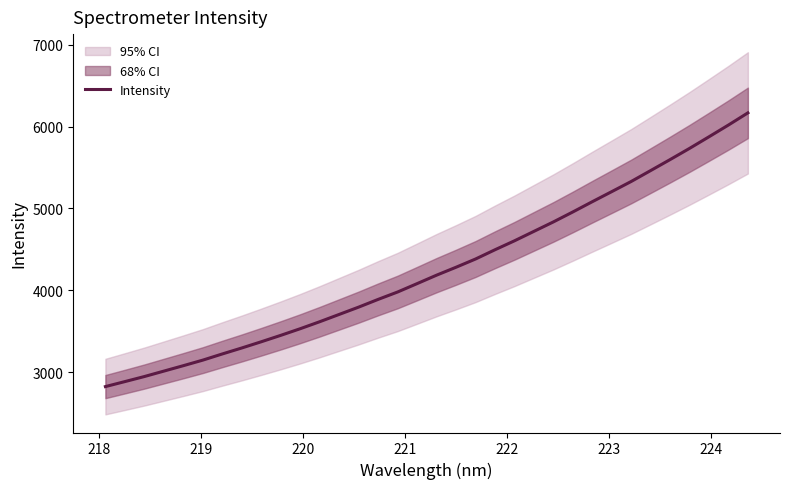

What is the greatest value displayed?

6166.8